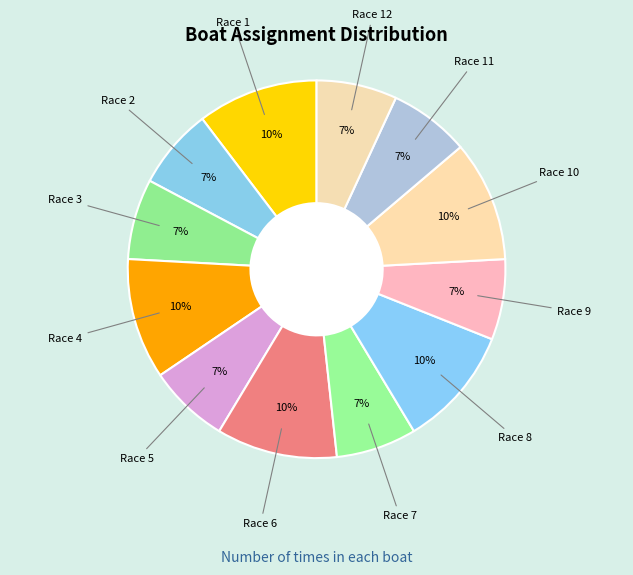

Which category has the biggest portion of the pie?

1